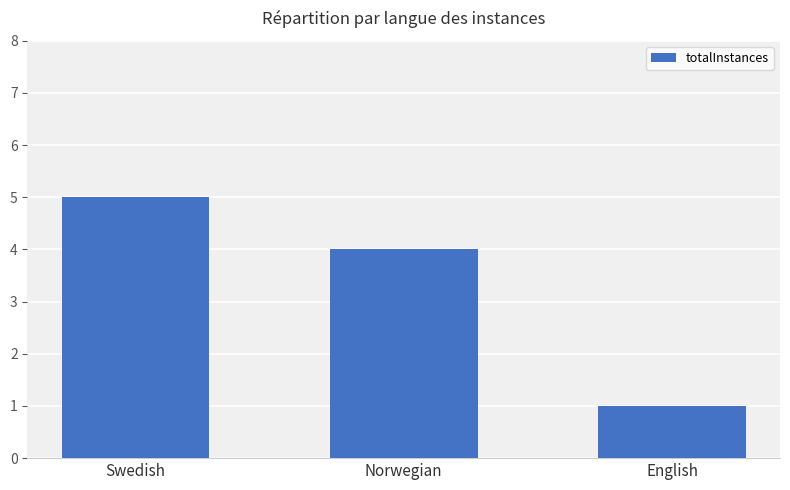

Which has a higher value, English or Norwegian?

Norwegian